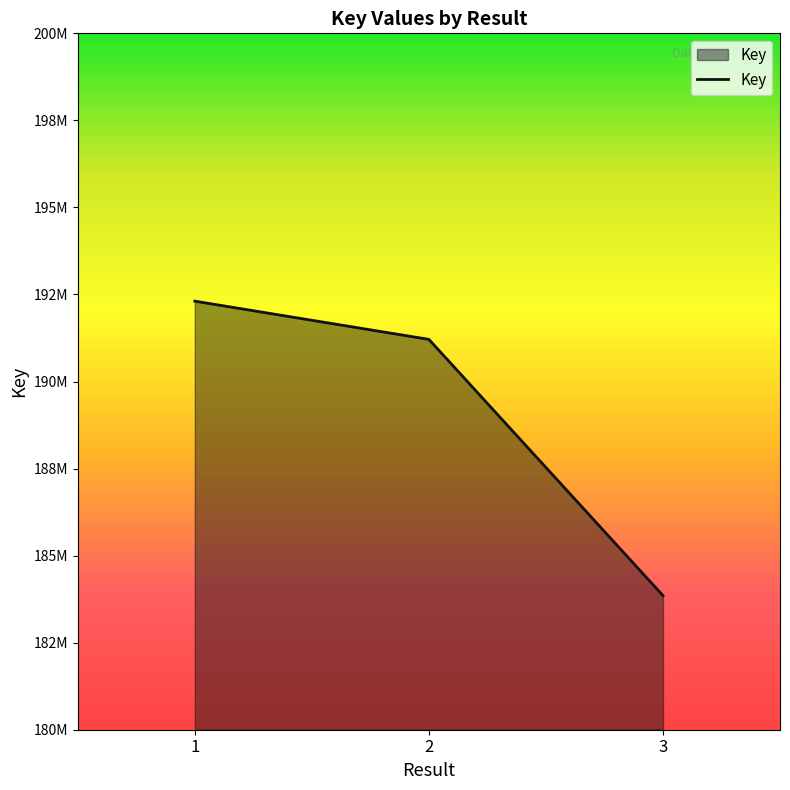

What is the difference between the maximum and minimum values?

8455593